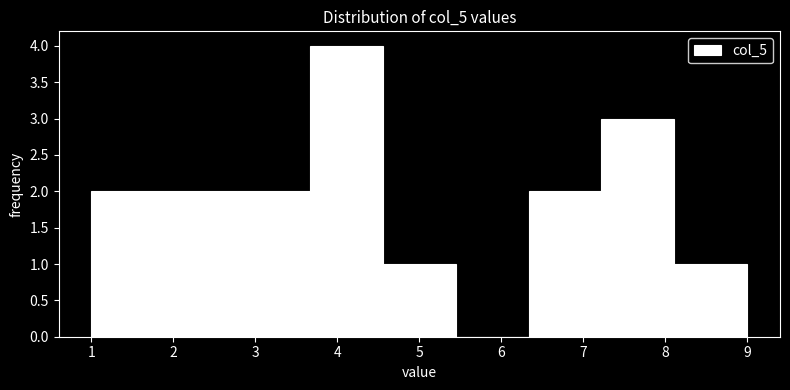

Reading left to right, list every bar in this chart as the range it spans on the x-axis followed by its height. Neither the bar edges nor the heights are printed on the chart, so give them approximately, as read against the axes.

1.0 to 1.9: 2
1.9 to 2.8: 2
2.8 to 3.7: 2
3.7 to 4.6: 4
4.6 to 5.4: 1
5.4 to 6.3: 0
6.3 to 7.2: 2
7.2 to 8.1: 3
8.1 to 9.0: 1